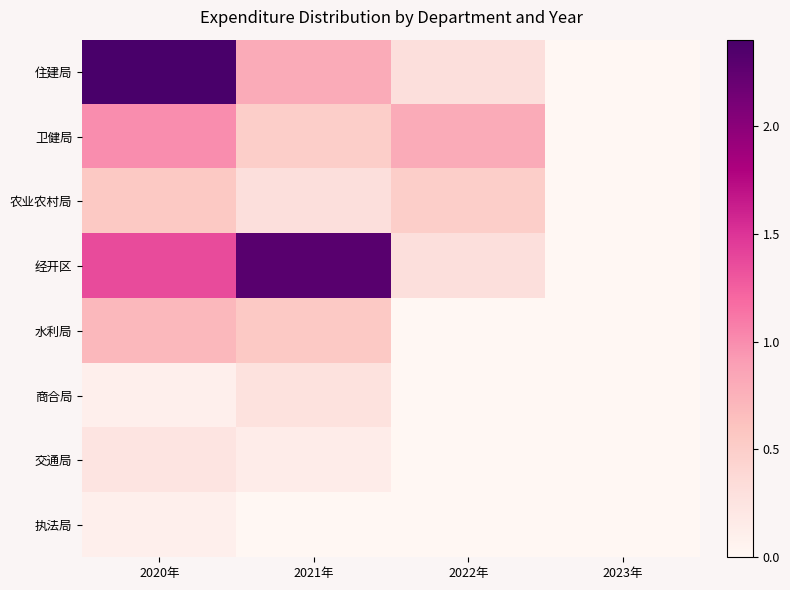

Which category has the highest value across all series?

2020年